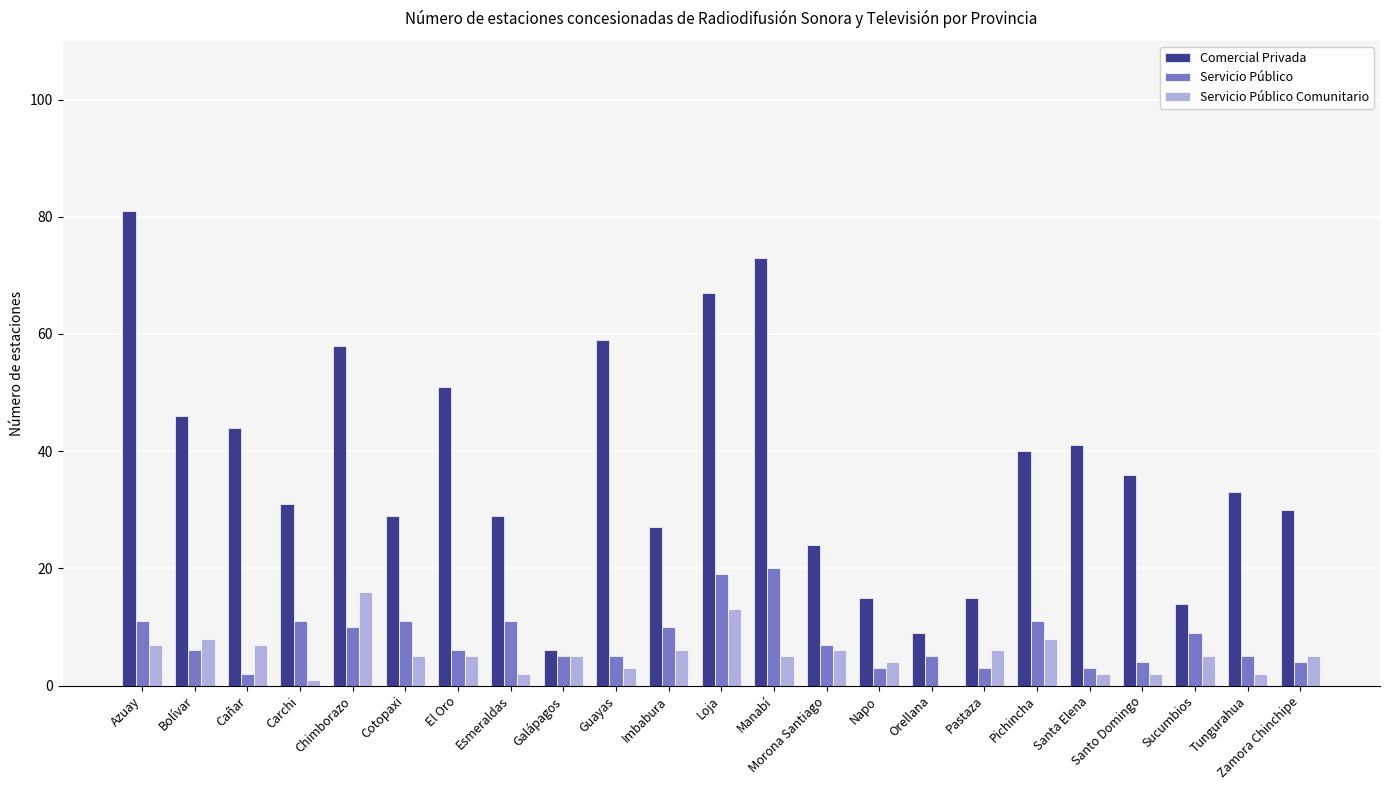

What is the sum of all Servicio Público values?

181